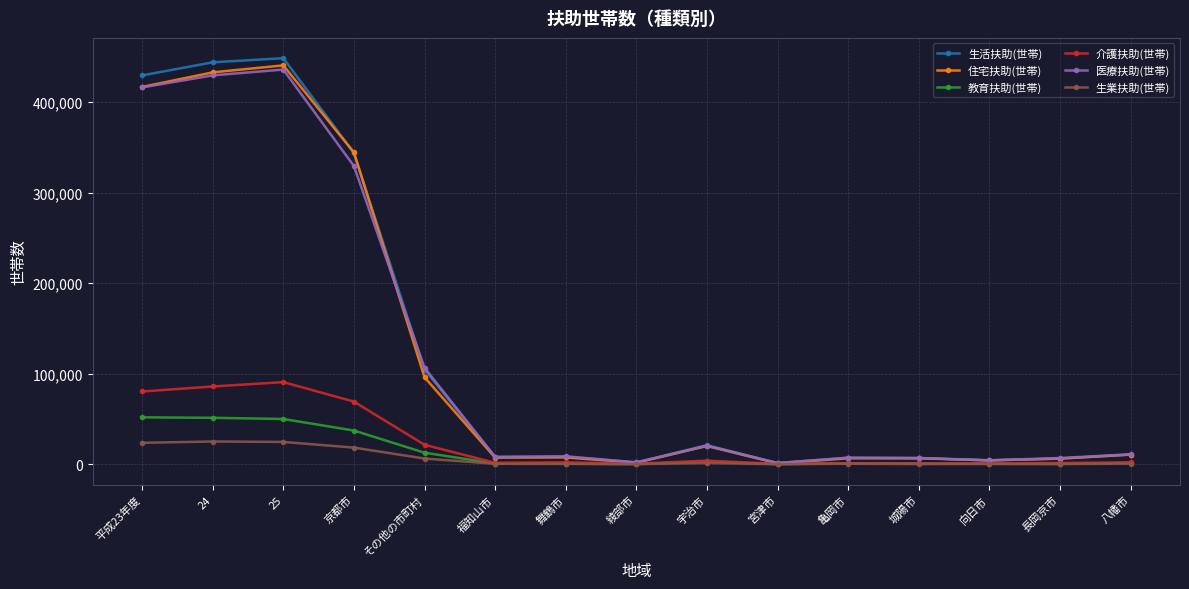

How many values in the 介護扶助(世帯) series are below 2059?

7